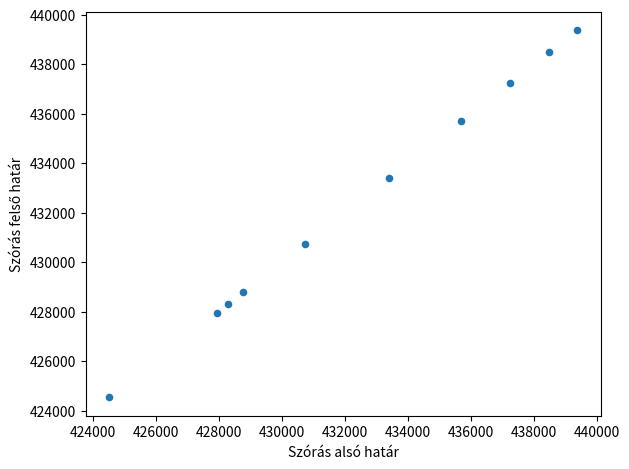

What is the average X value?

432451